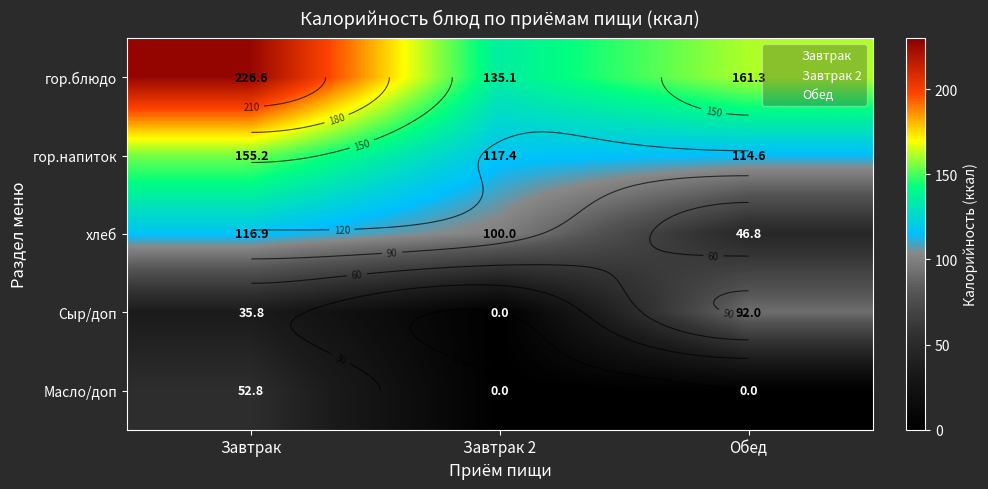

Where is гор.блюдо nearest to the value 180?

Обед